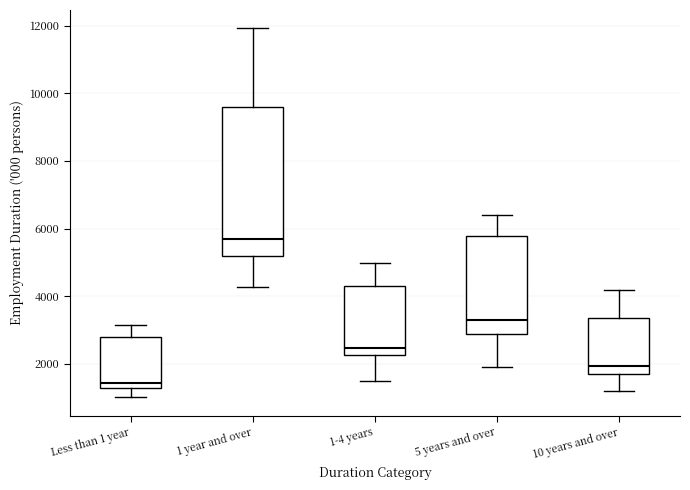

Comparing the boxes themselves (not the whiskers), which one is the tallest?

1 year and over